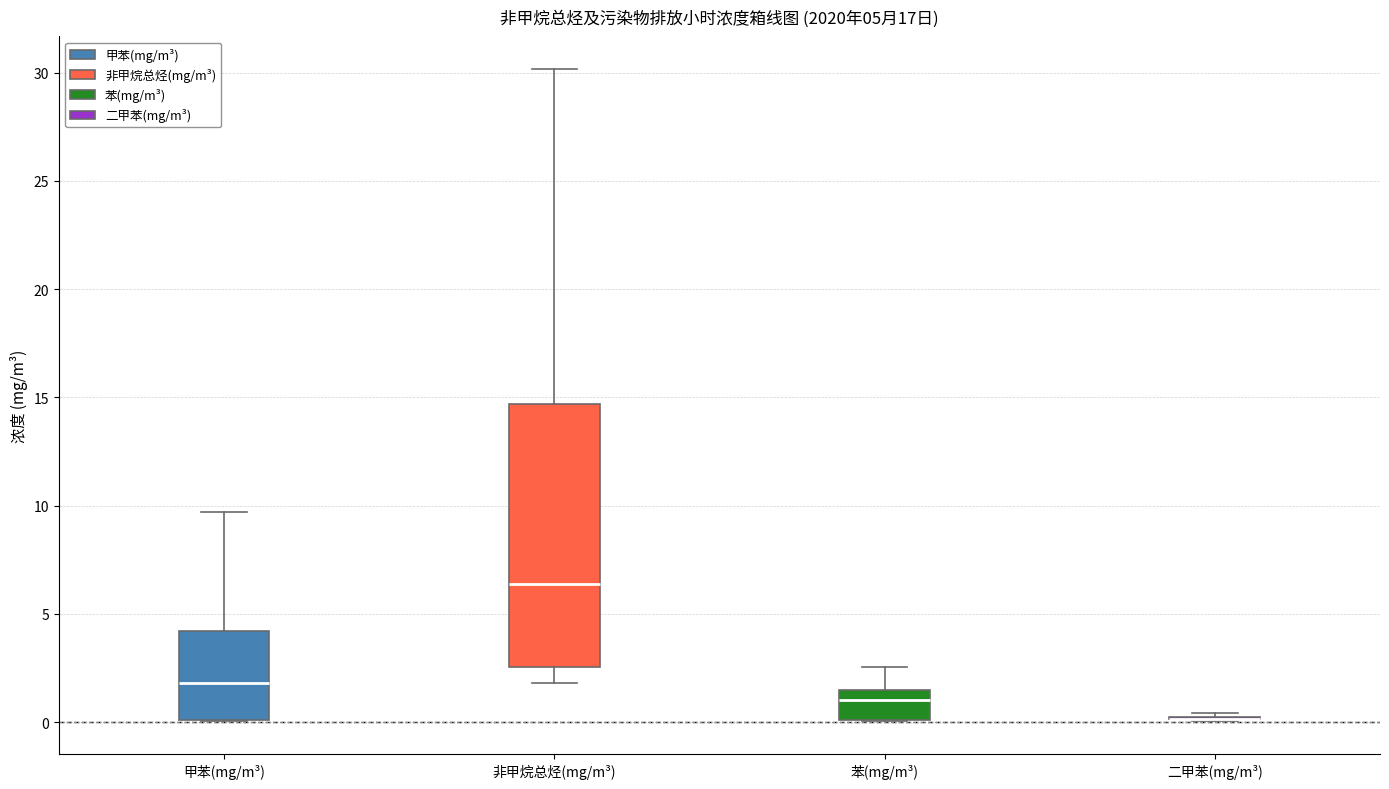

Comparing the boxes themselves (not the whiskers), which one is the tallest?

非甲烷总烃(mg/m³)